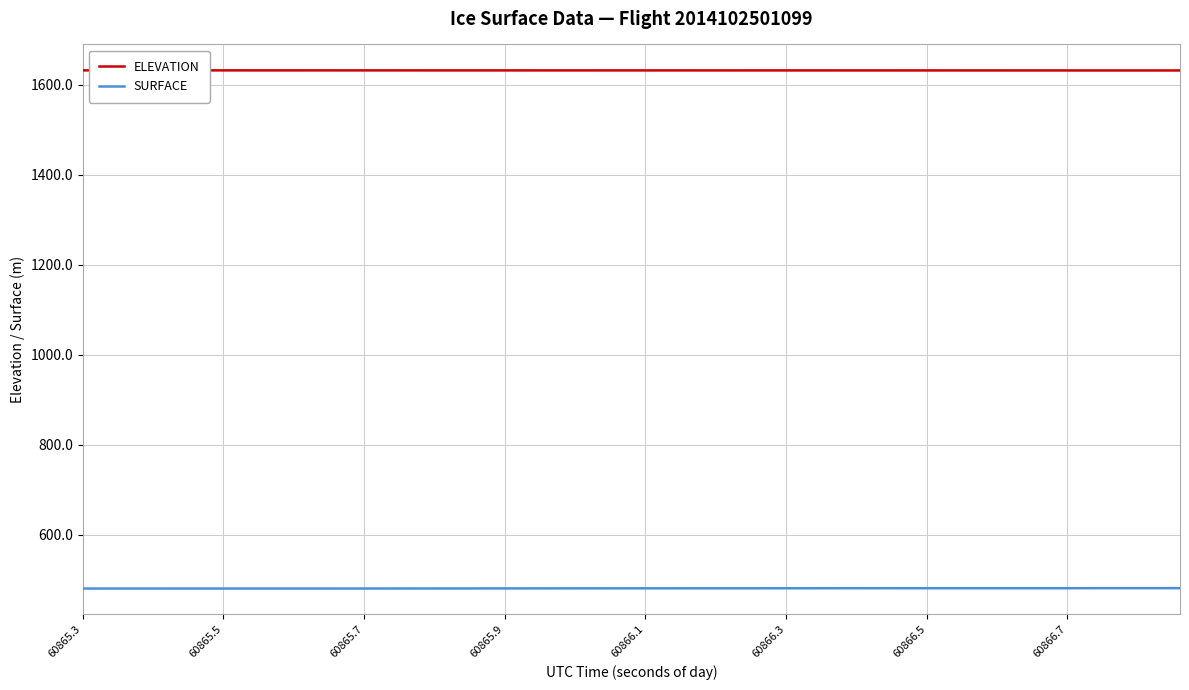

What is the maximum value shown in the chart?

1631.5